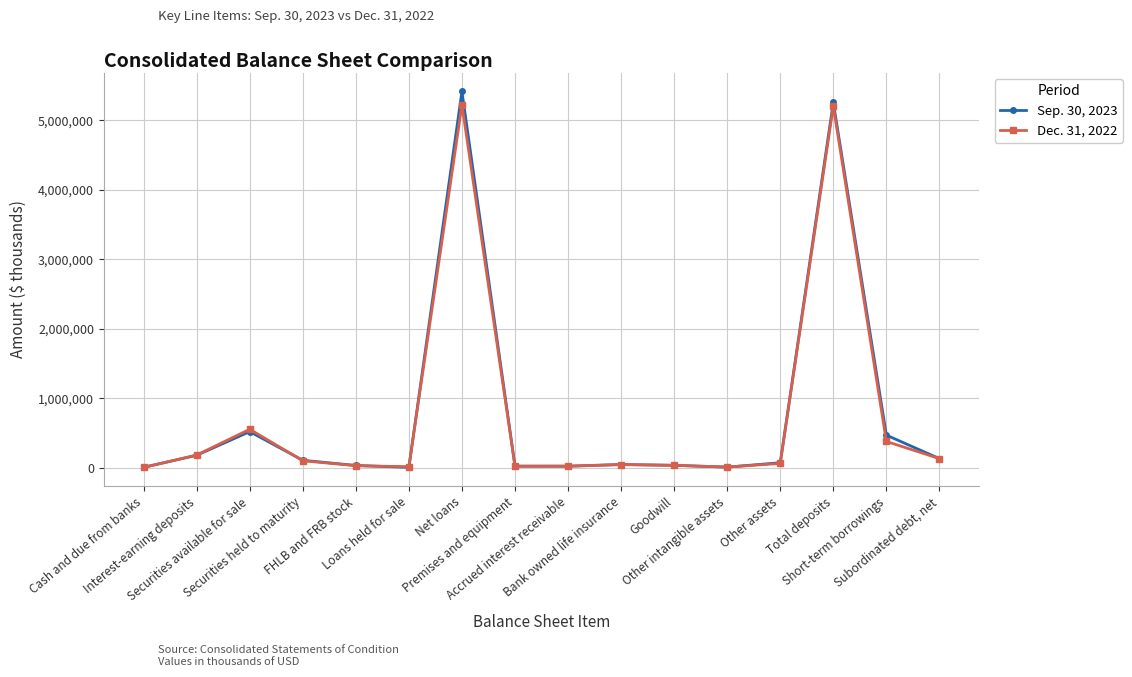

The Sep. 30, 2023 series shows 180469 at Interest-earning deposits. True or false?

True